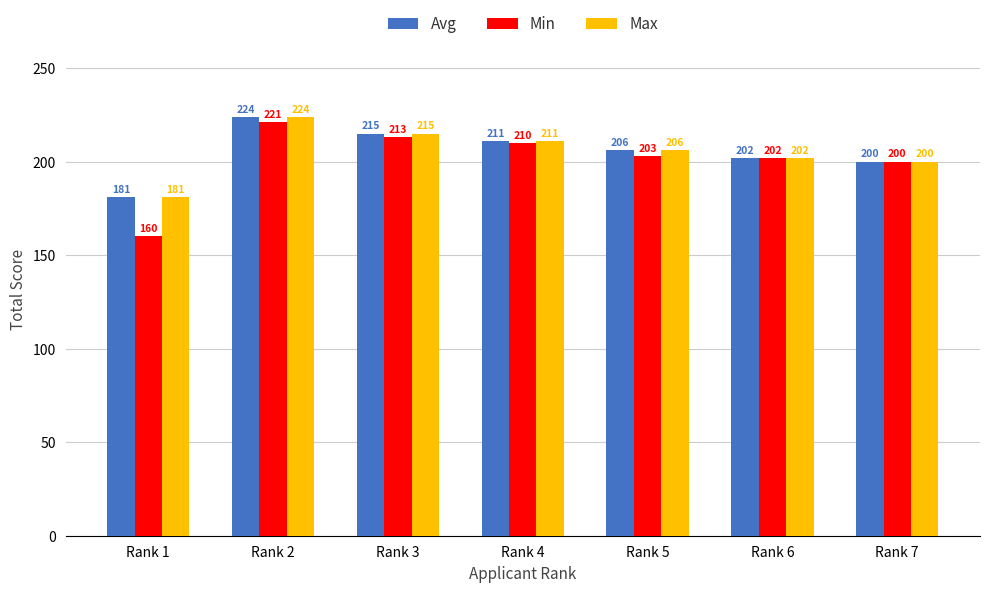

Which category has the highest value in the Max series?

Rank 2